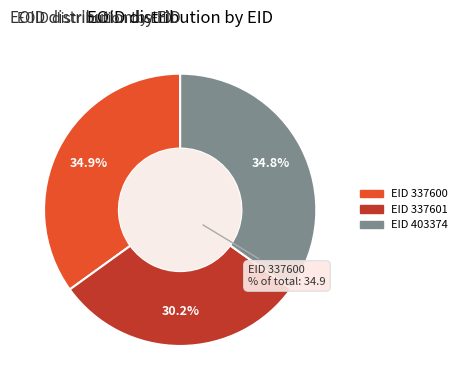

To the nearest percent, what is the difference between the largest and smallest slice percentages?

5%